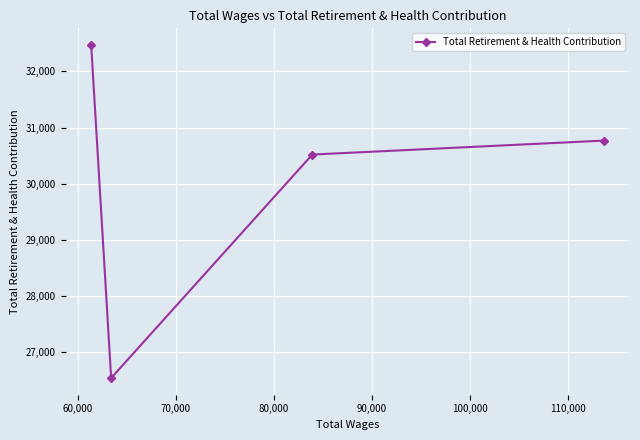

What is the greatest value displayed?

32470